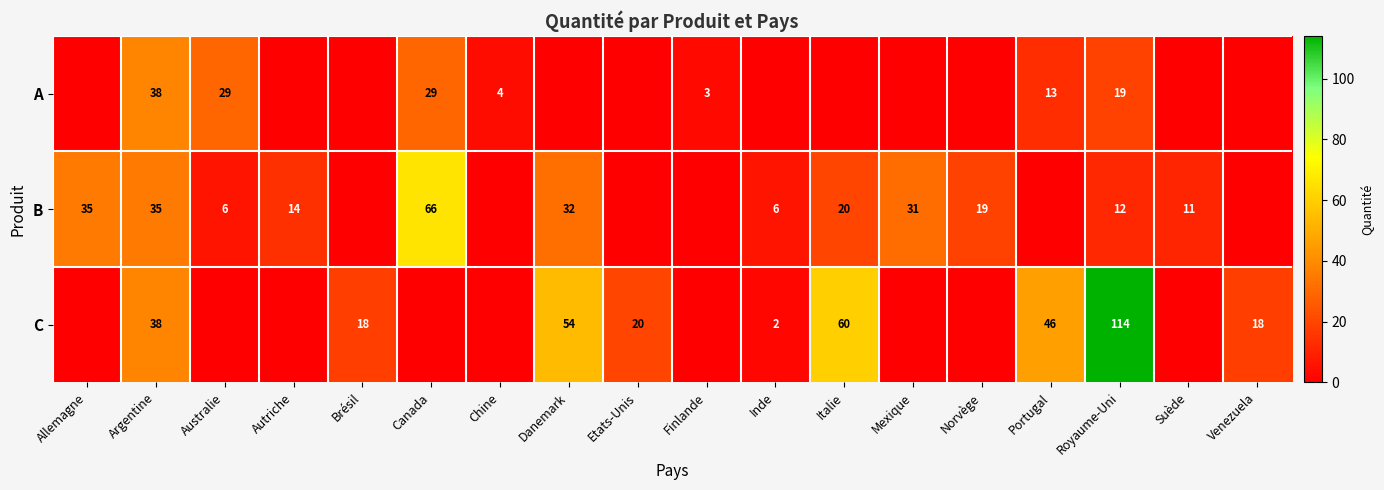

Is it true that C equals 46 at Portugal?

True